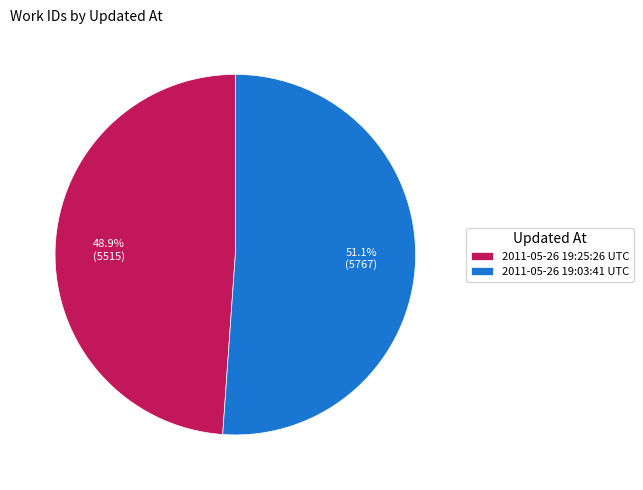

Does 2011-05-26 19:25:26 UTC account for over 50% of the chart?

No